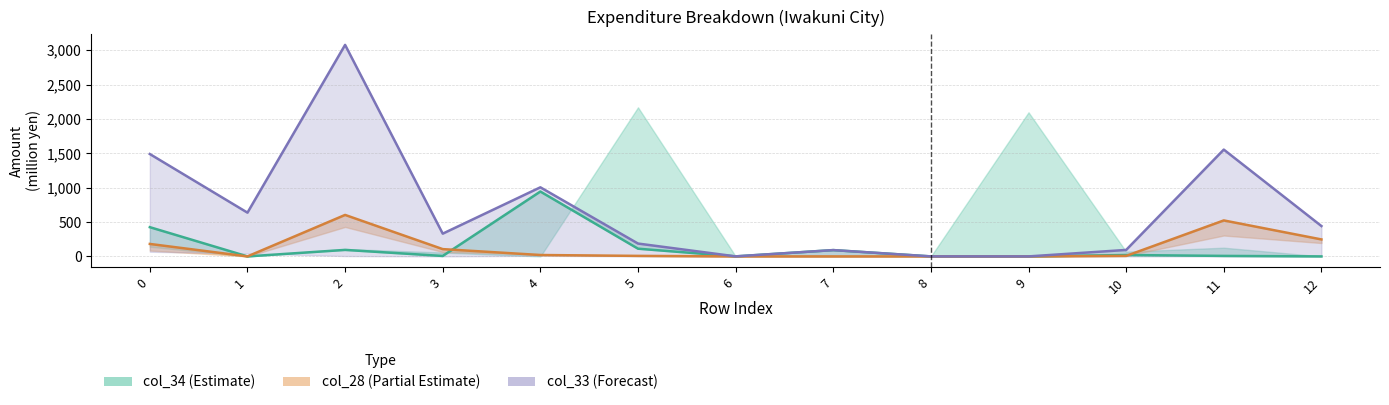

What value does the col_28 series have at 2?

603.5